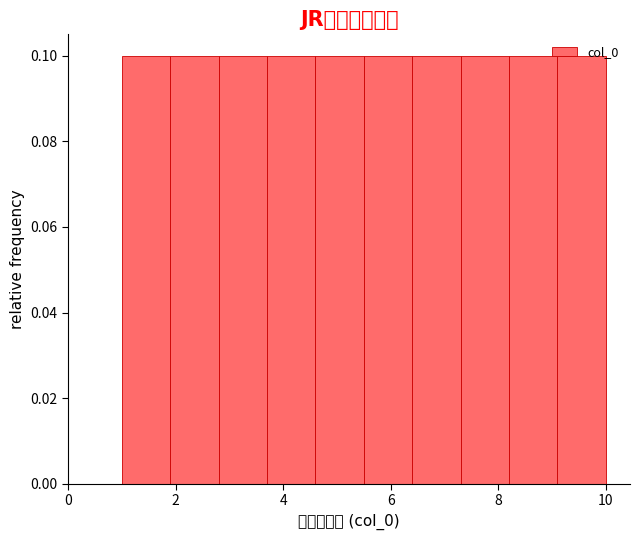

Reading left to right, transcribe this chart: for each bar, give the range it covers on the x-axis and its height. Neither the bar edges nor the heights are printed on the chart, so give them approximately, as read against the axes.

1.0 to 1.9: 0.1
1.9 to 2.8: 0.1
2.8 to 3.7: 0.1
3.7 to 4.6: 0.1
4.6 to 5.5: 0.1
5.5 to 6.4: 0.1
6.4 to 7.3: 0.1
7.3 to 8.2: 0.1
8.2 to 9.1: 0.1
9.1 to 10.0: 0.1